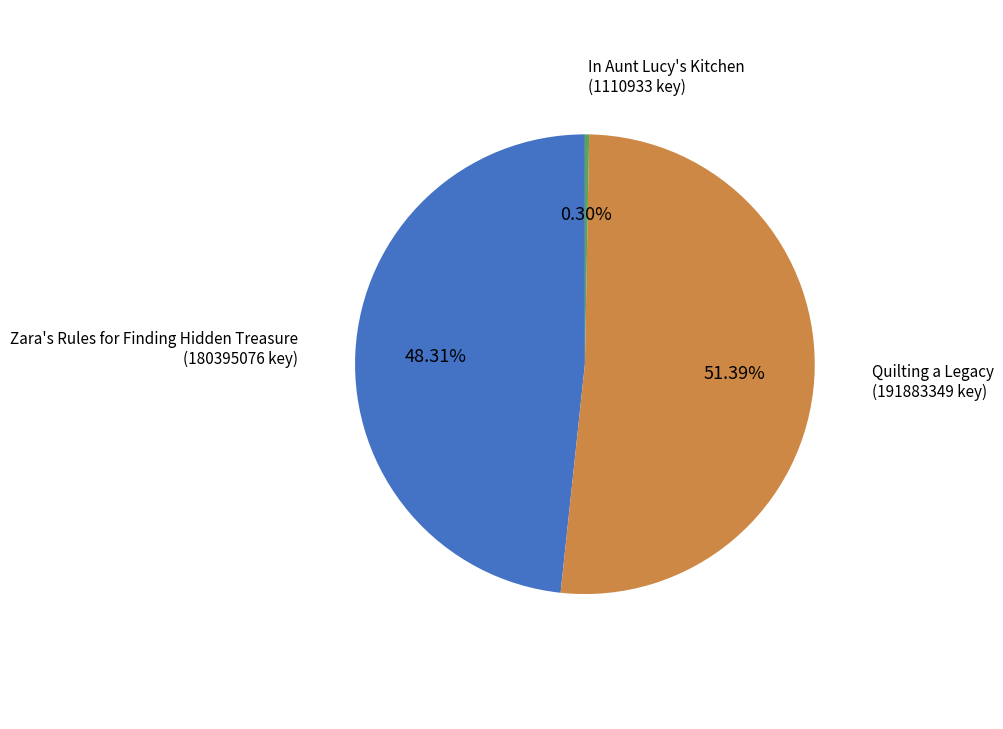

How many slices are in this pie chart?

3